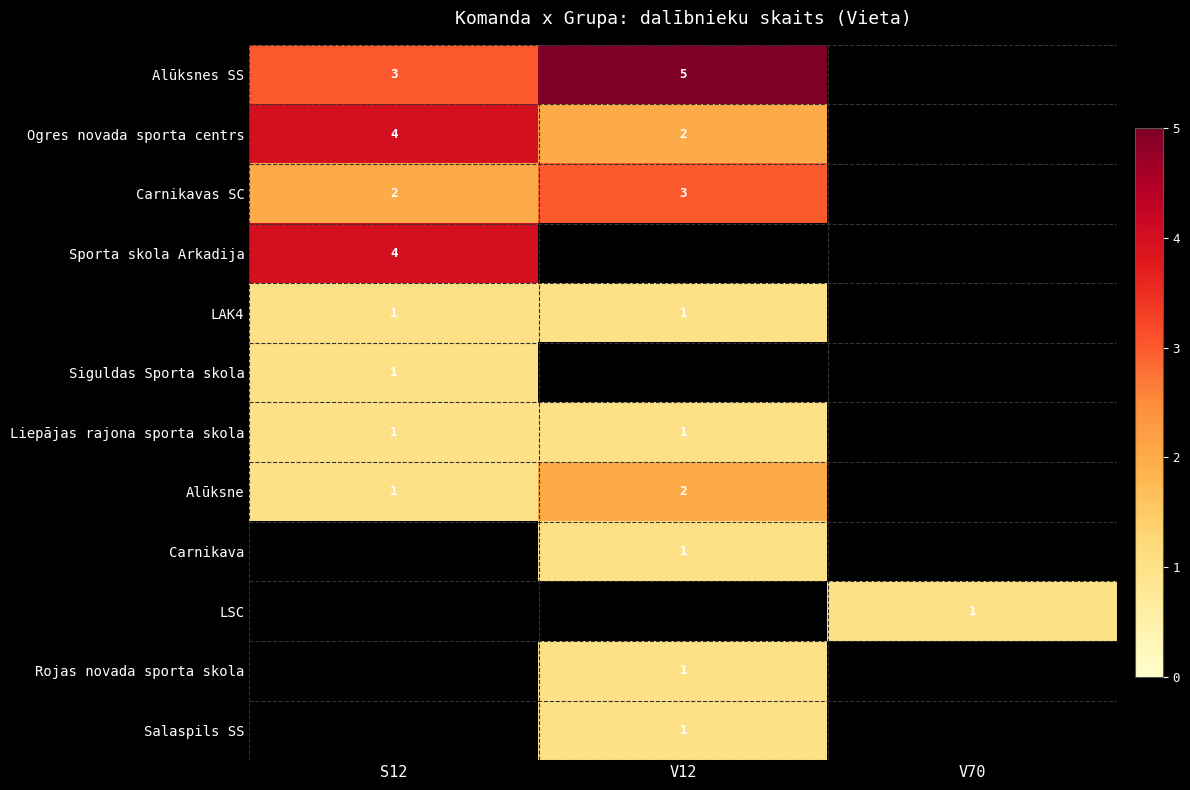

Is it true that Rojas novada sporta skola equals 2 at V12?

False